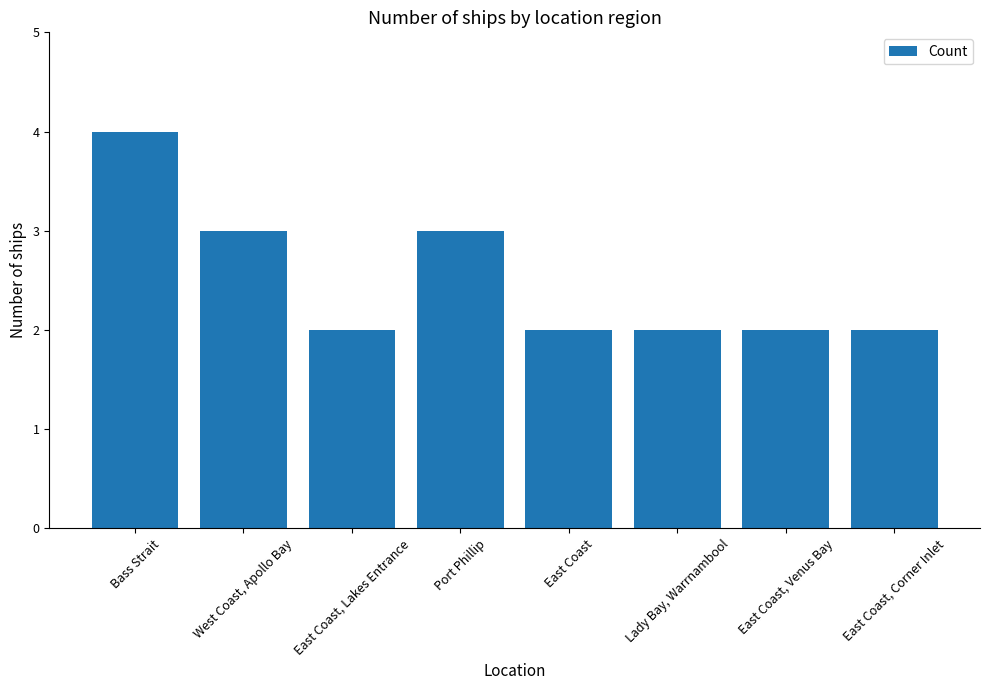

Reading left to right, what are all the values shown in this chart?

Bass Strait=4	West Coast, Apollo Bay=3	East Coast, Lakes Entrance=2	Port Phillip=3	East Coast=2	Lady Bay, Warrnambool=2	East Coast, Venus Bay=2	East Coast, Corner Inlet=2